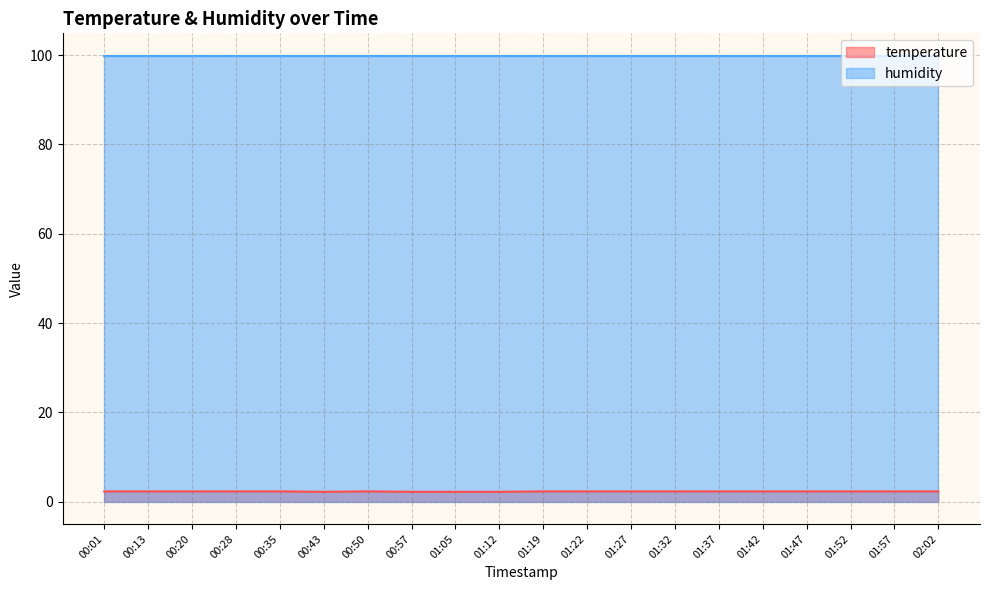

What is the difference between the second highest and minimum values?

0.1